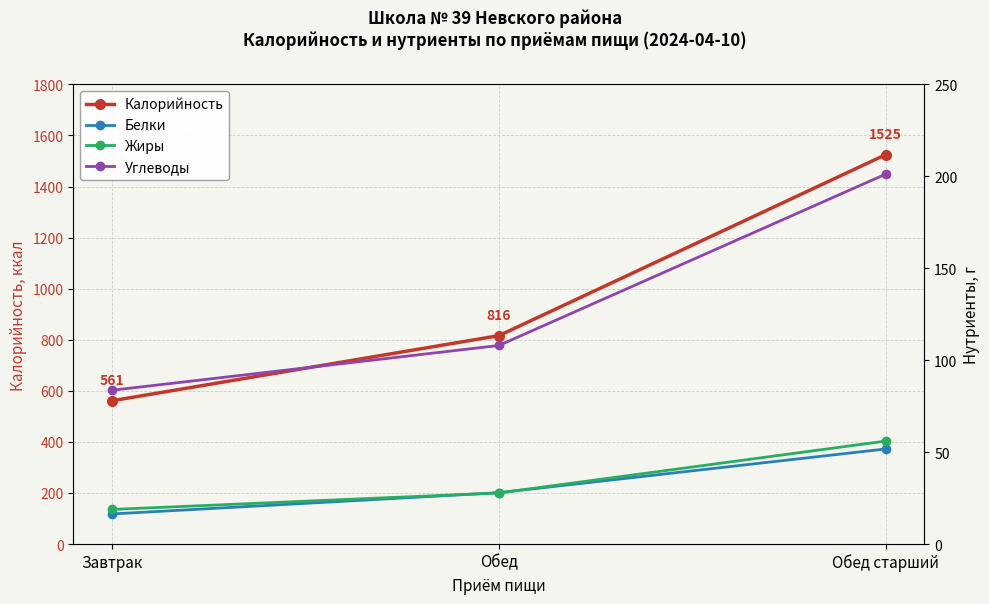

What is the value of the Углеводы point at the 1st from the left?

83.6